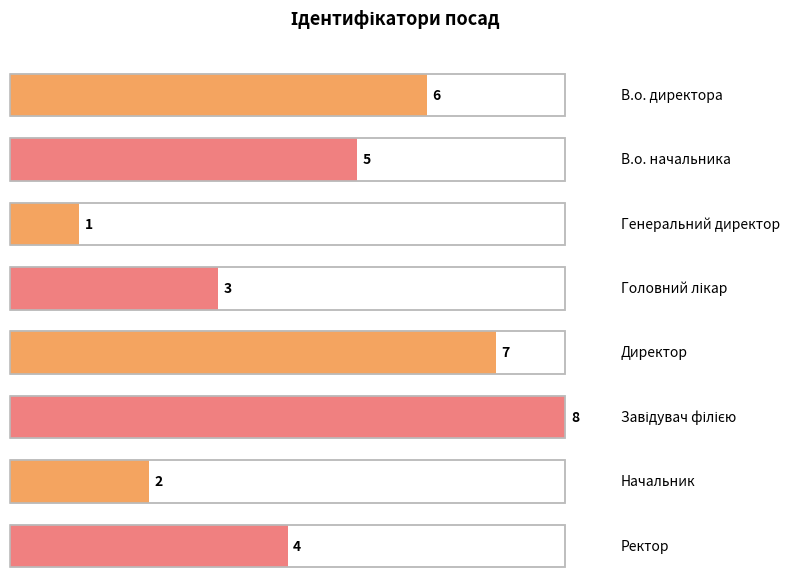

List the labels in order of value, smallest first.

Генеральний директор, Начальник, Головний лікар, Ректор, В.о. начальника, В.о. директора, Директор, Завідувач філією